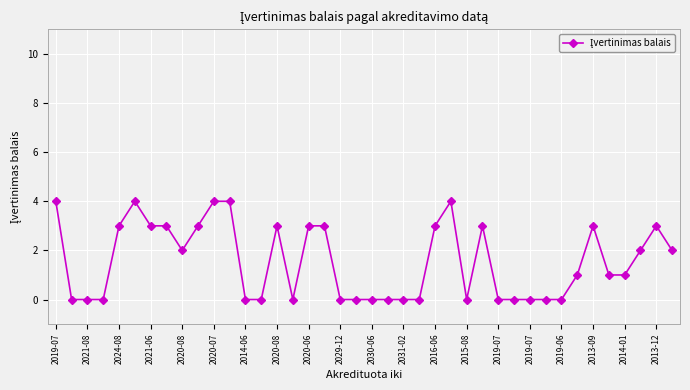

How many series are shown in this chart?

1